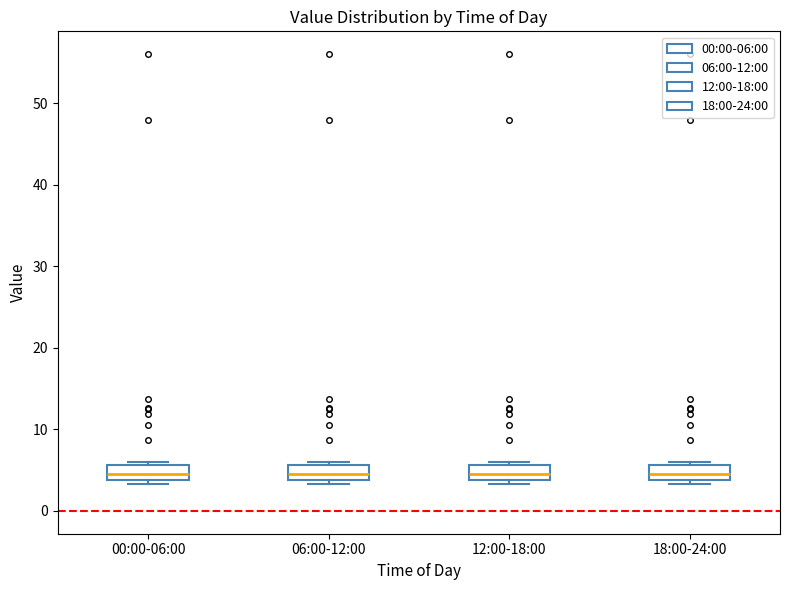

Reading left to right, transcribe this box plot: for each box, give where its median line is, the range the box spans, and where its two whiskers end, as read against the y-axis. The values are not printed on the chart, so give them approximately, as read against the axis.

00:00-06:00: median 5, box 4 to 6, whiskers 3 to 6 (just above the box's upper edge)
06:00-12:00: median 5, box 4 to 6, whiskers 3 to 6 (just above the box's upper edge)
12:00-18:00: median 5, box 4 to 6, whiskers 3 to 6 (just above the box's upper edge)
18:00-24:00: median 5, box 4 to 6, whiskers 3 to 6 (just above the box's upper edge)